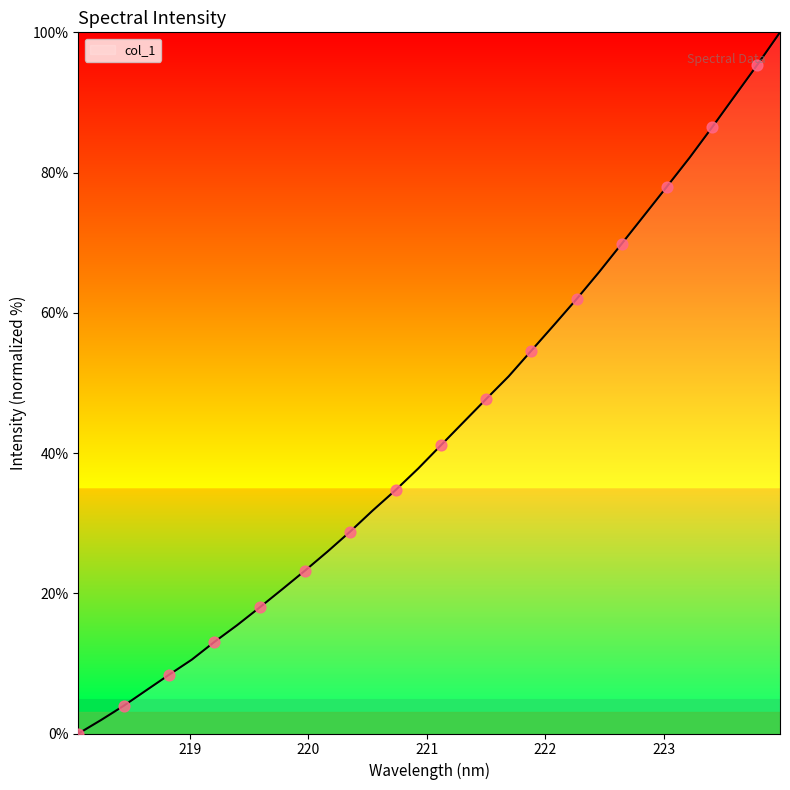

What is the greatest value displayed?

100.0